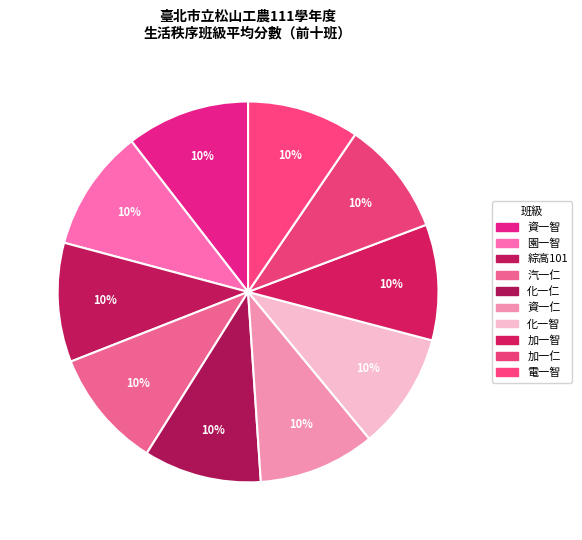

Which category has the smallest portion of the pie?

電一仁